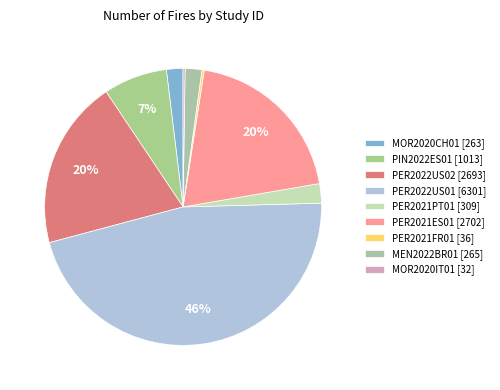

What is the ratio of the value at PER2022US01 to the value at PIN2022ES01?

6.2